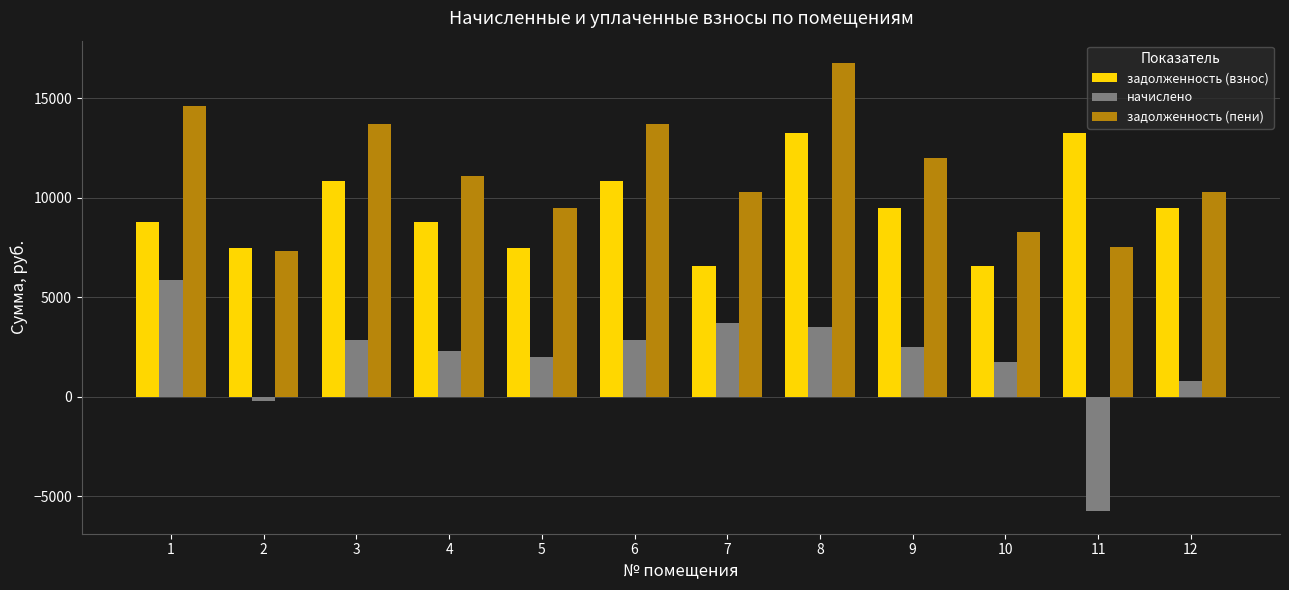

At which label does задолженность (пени) first exceed 11083?

1